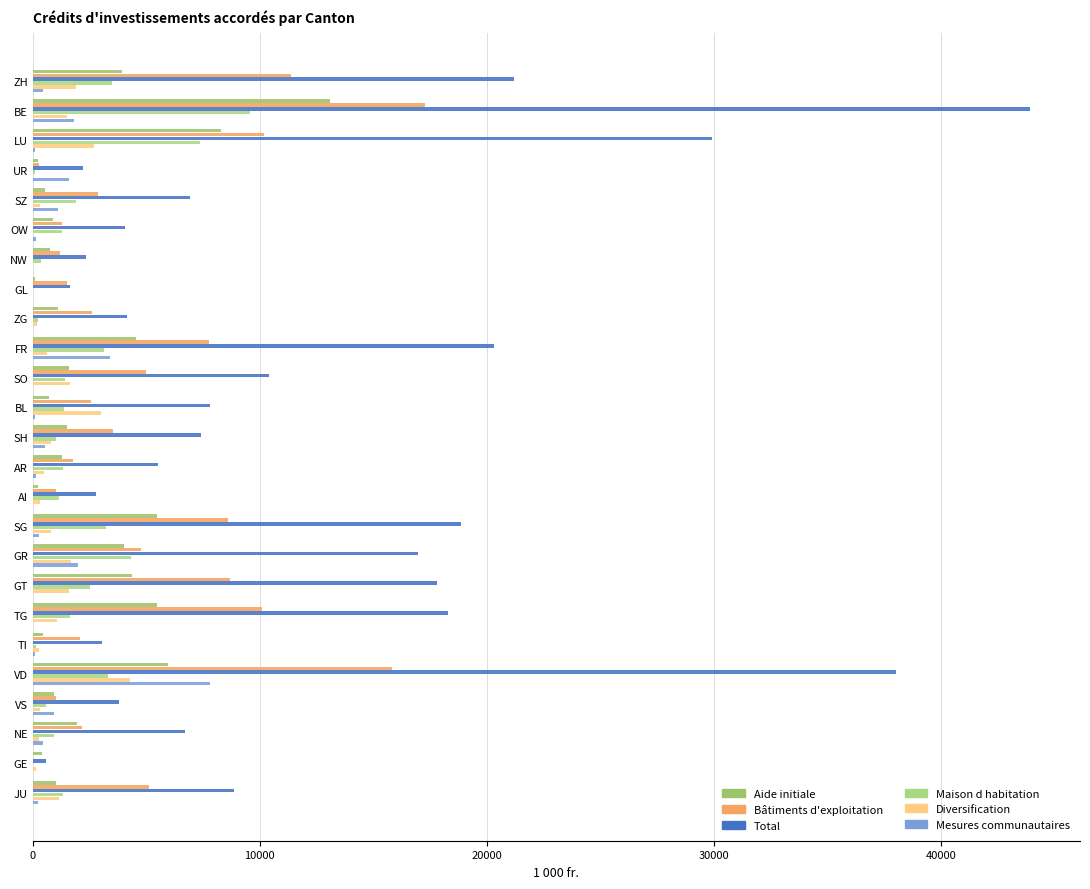

How many data points does each series have?

25